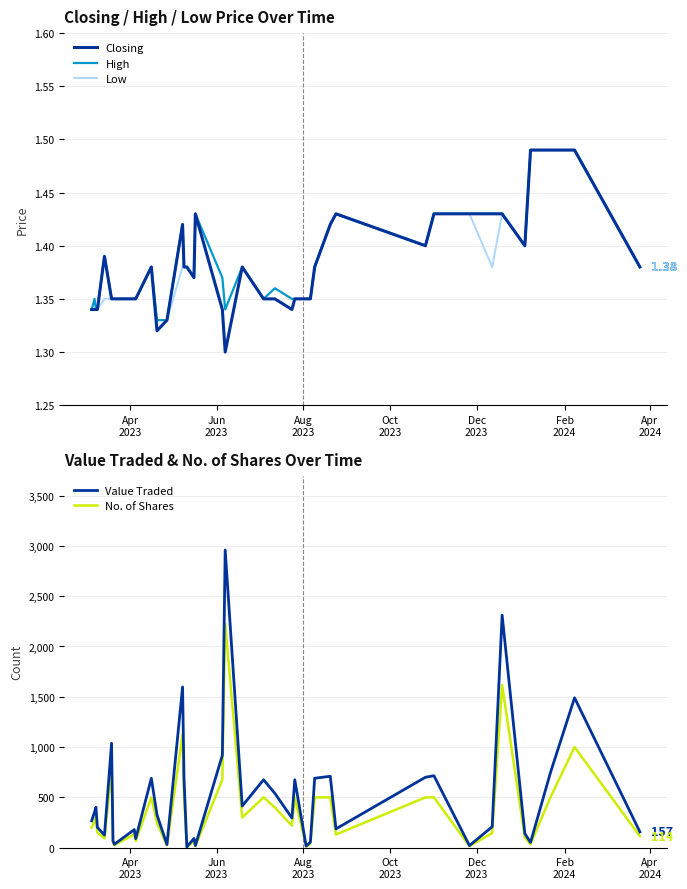

What is the maximum value for Value Traded?

2959